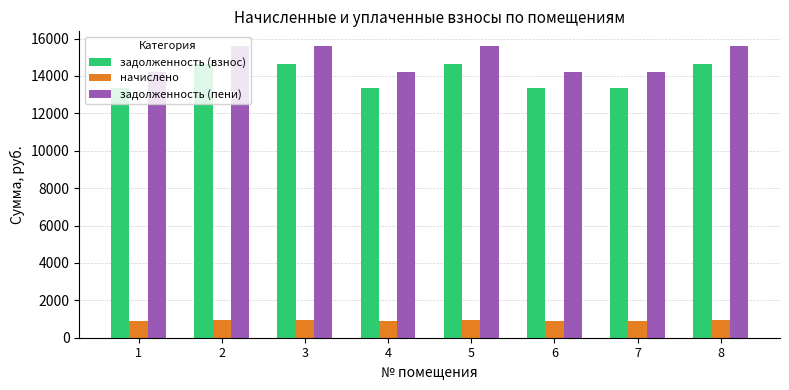

What is the approximate value of начислено at 7?

884.5